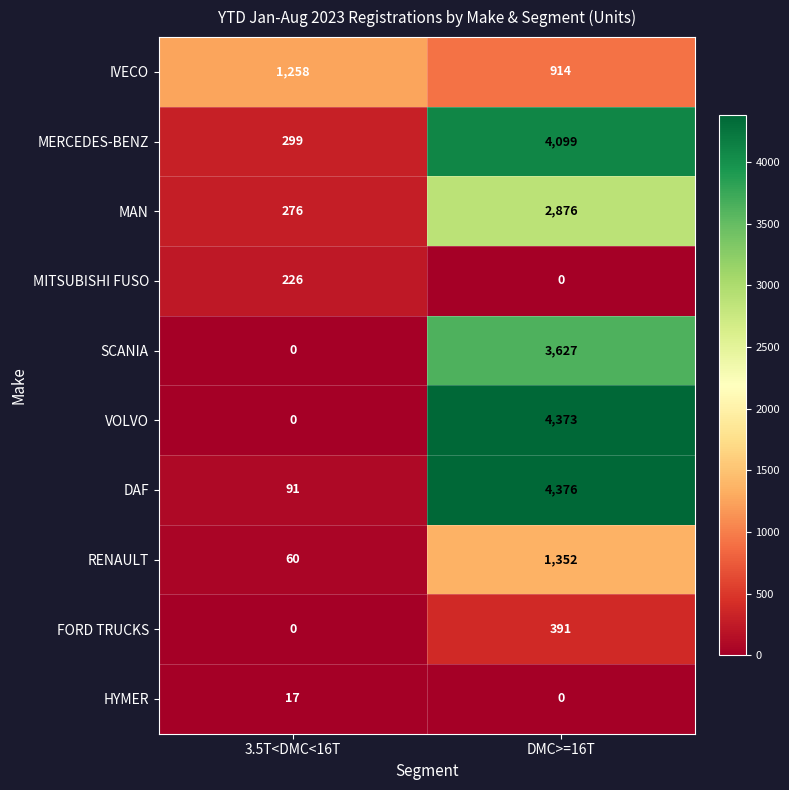

What is the difference between the RENAULT values at 3.5T<DMC<16T and DMC>=16T?

1292